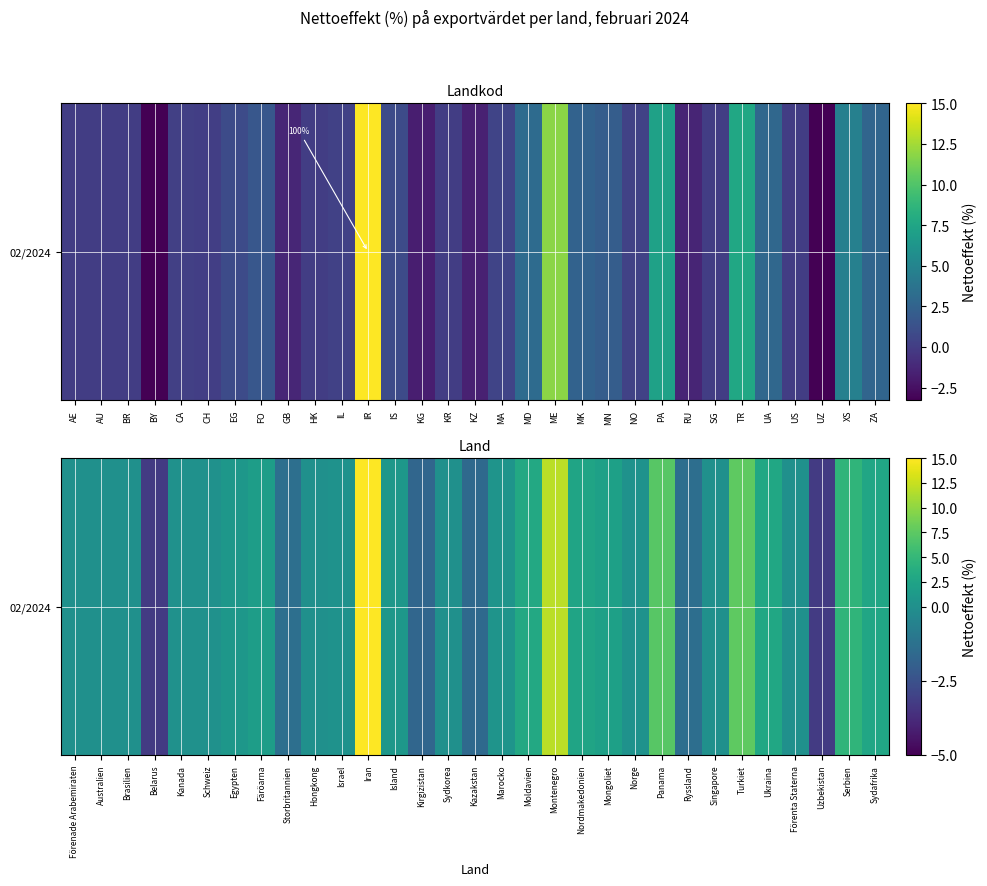

The value at Panama is 7.2. True or false?

True